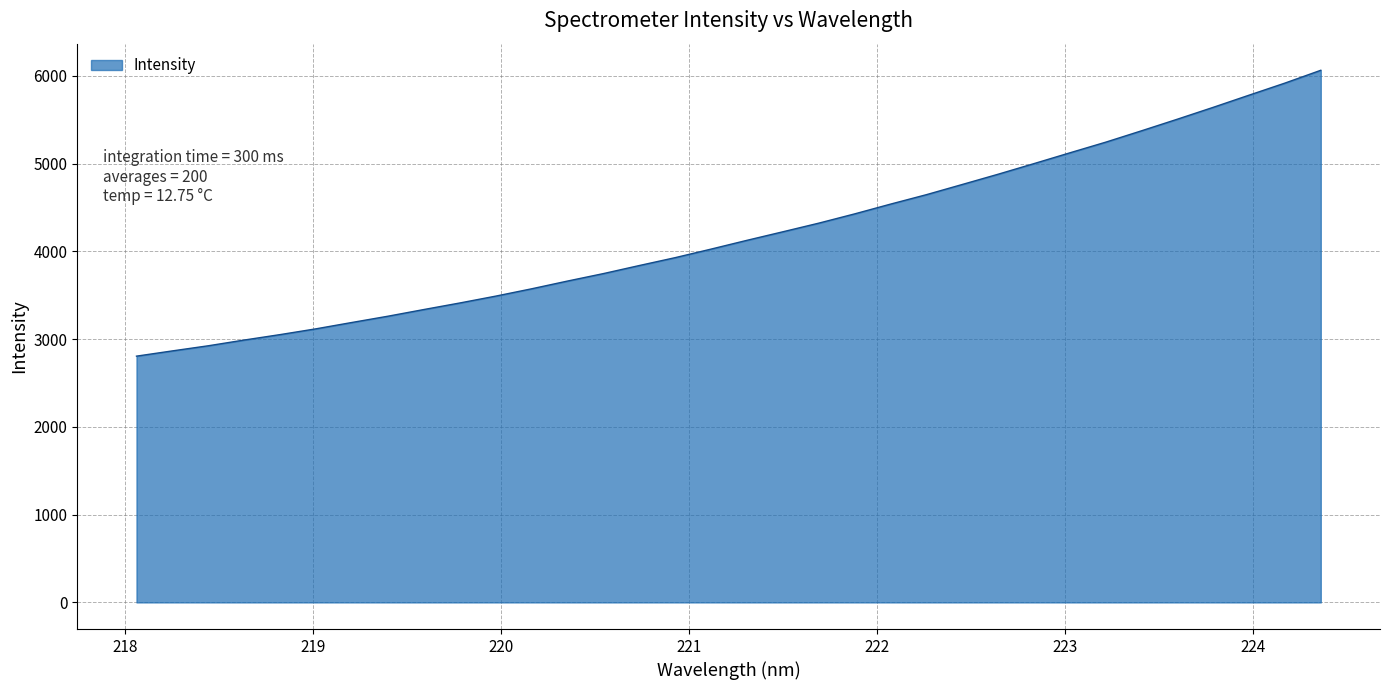

What is the smallest value displayed?

2806.7